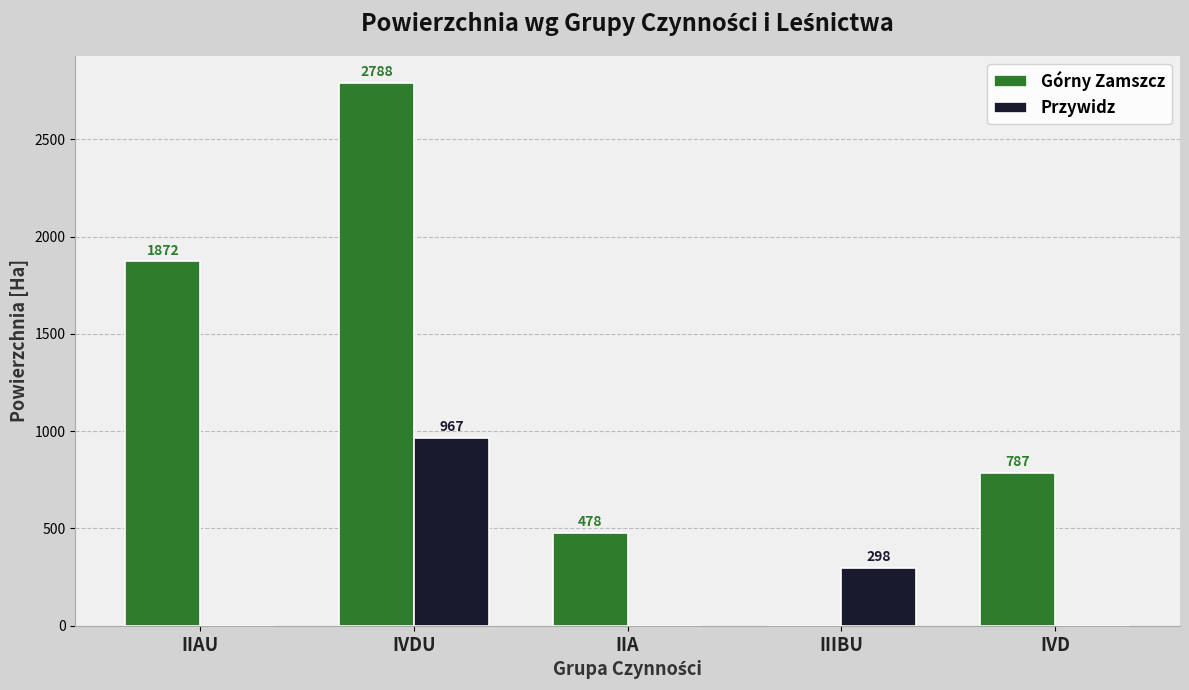

Count the number of data series in this chart.

2